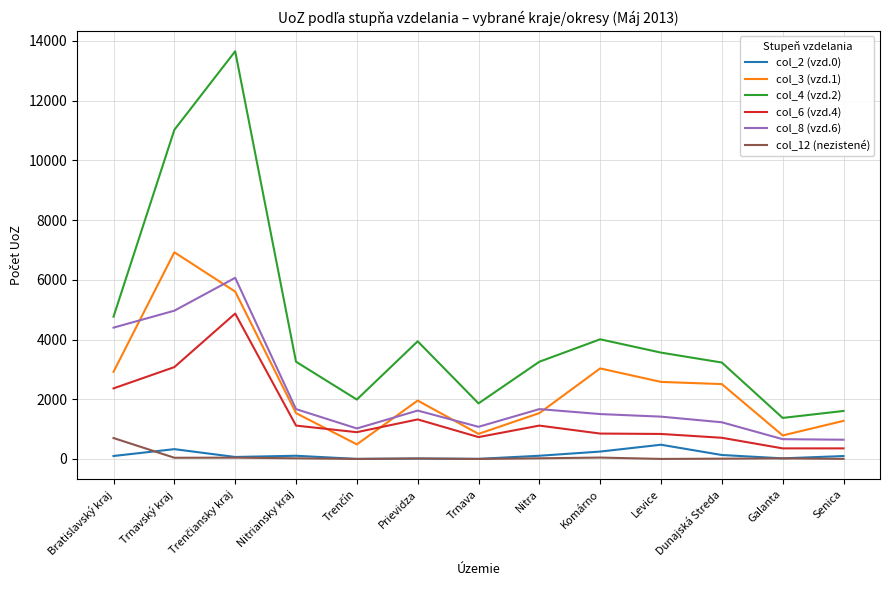

What is the sum of all col_4 (vzd.2) values?

57521